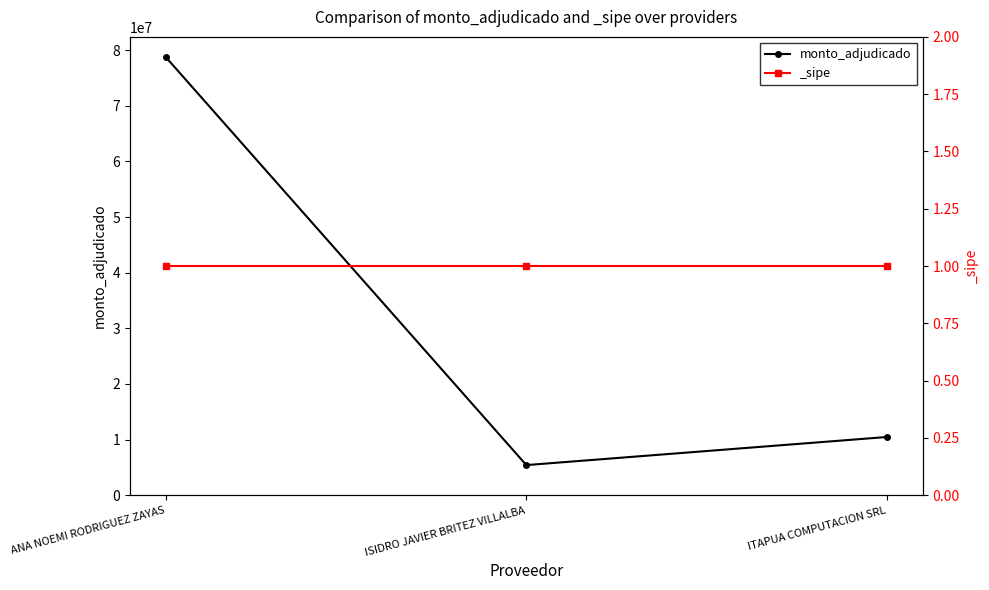

Reading right to left, transcribe all the data shown in this chart.

ITAPUA COMPUTACION SRL=10475000	ISIDRO JAVIER BRITEZ VILLALBA=5429200	ANA NOEMI RODRIGUEZ ZAYAS=78712000